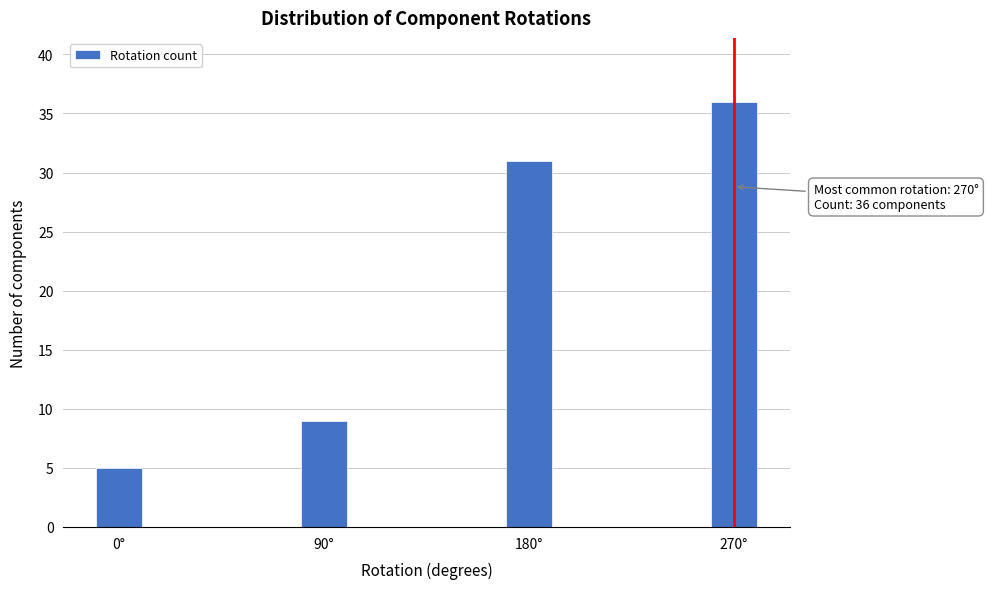

Reading left to right, extract all data points from this chart.

0°=5	90°=9	180°=31	270°=36